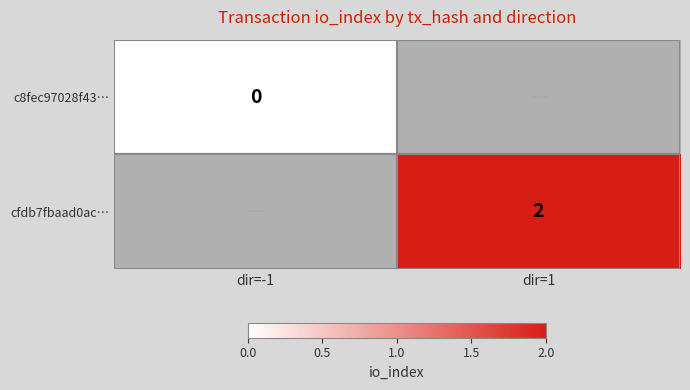

True or false: cfdb7fbaad0ac… has a value of 3 at dir=1.

False